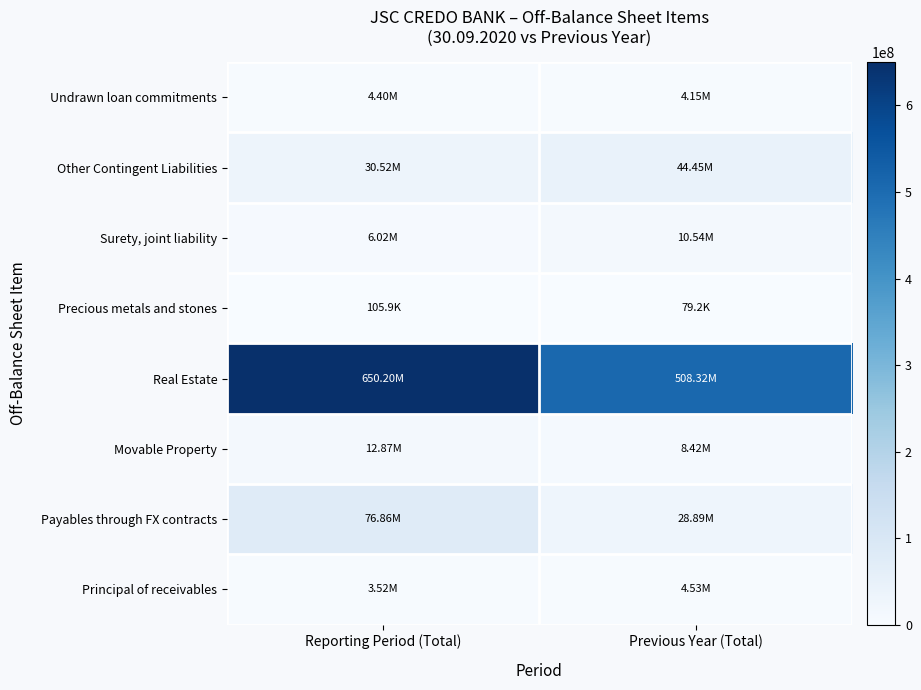

At how many categories does at least one series exceed 587781923?

1